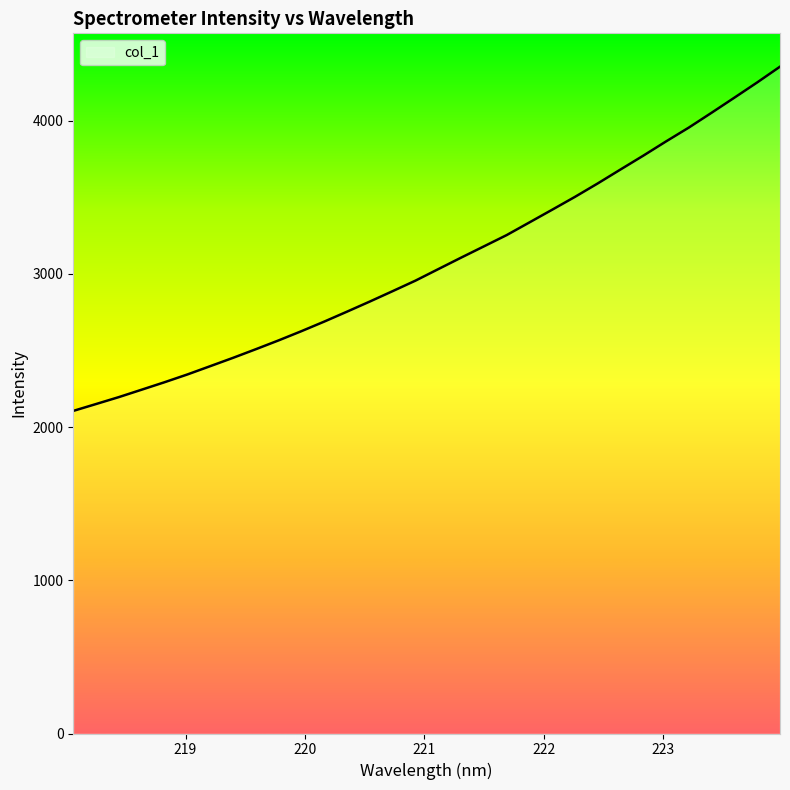

What is the smallest value displayed?

2105.6